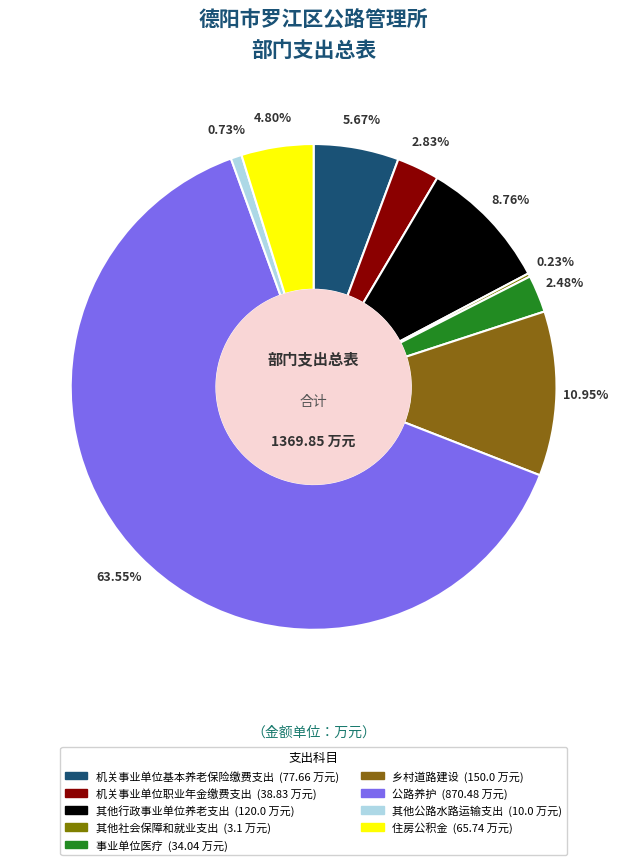

Count the number of slices in the pie.

9